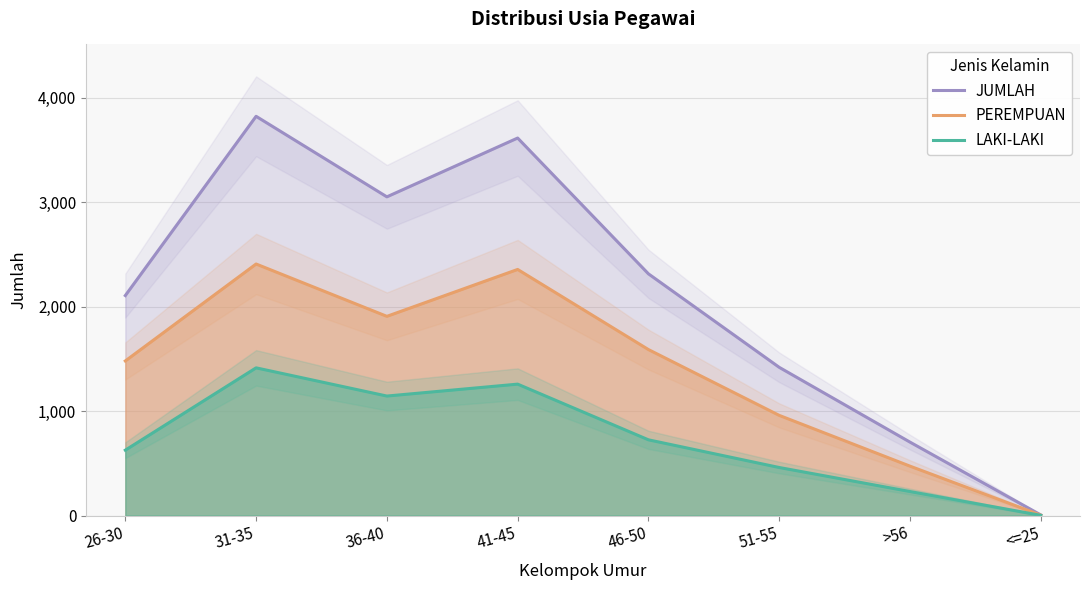

Which label corresponds to the smallest value in the chart?

<=25